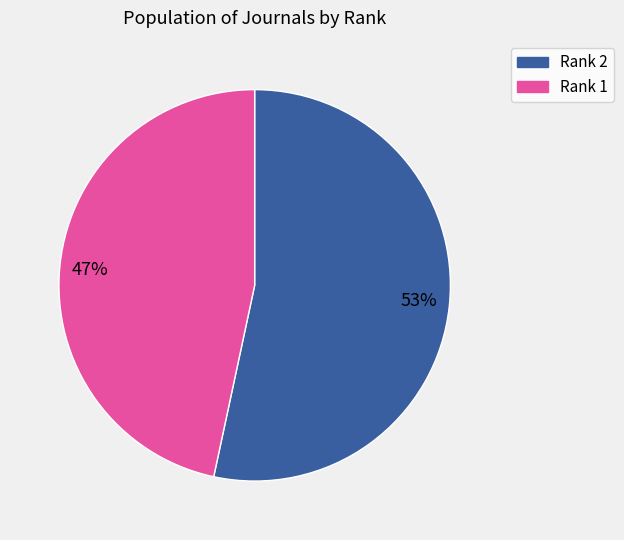

The 47% slice represents 47% of the pie. True or false?

True